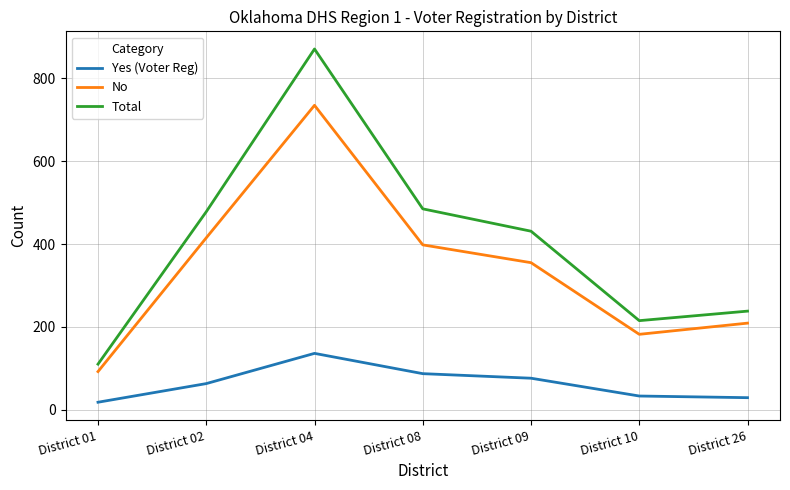

Is the value of Total at District 09 greater than the value of No at District 10?

Yes